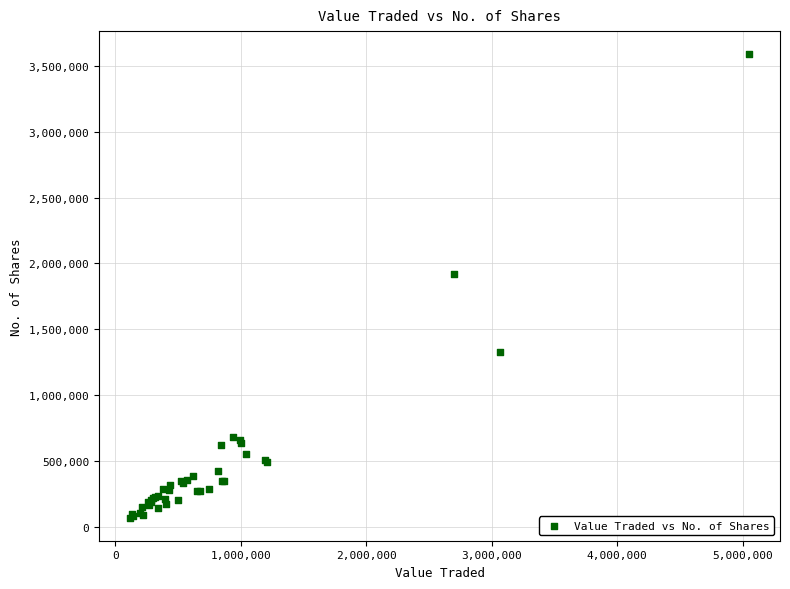

What Y value in the scatter plot is closest to 1829526?

1918141